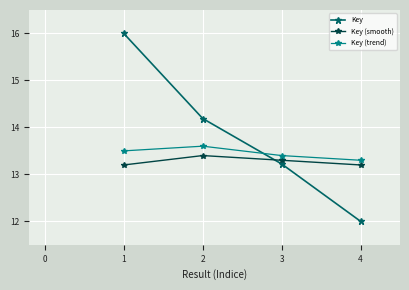

How many series are shown in this chart?

3